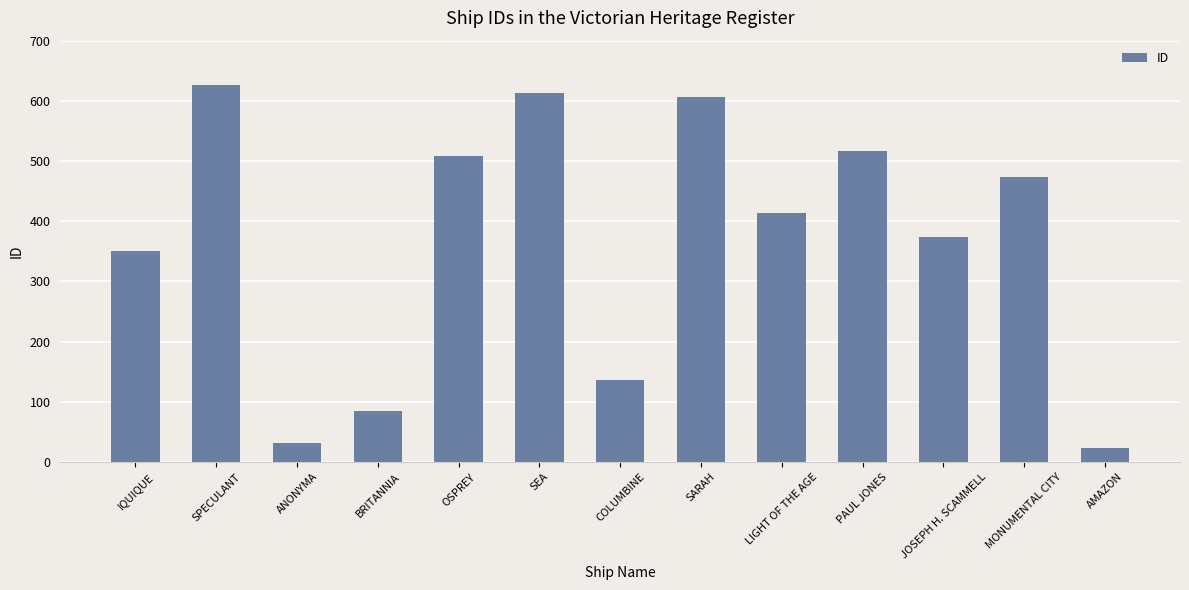

What position from the right is ANONYMA?

11